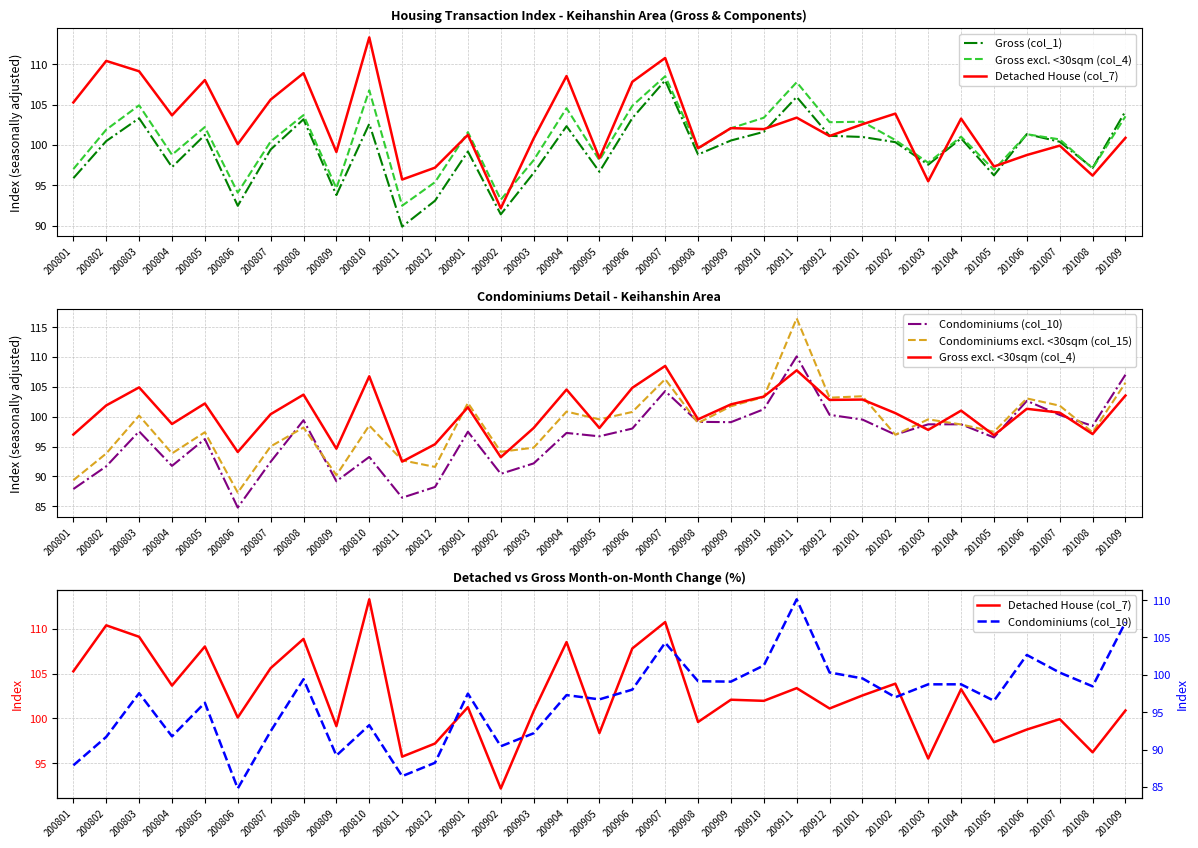

Reading left to right, transcribe all the data shown in this chart.

Gross (col_1): 95.9	100.5	103.3	97.2	101.2	92.5	99.4	103.2	93.8	102.6	89.9	93.1	99.2	91.4	96.5	102.3	96.7	103.3	108.0	98.8	100.5	101.6	105.9	101.1	101.0	100.3	97.5	100.8	96.2	101.3	100.4	97.2	104.2
Gross excl. <30sqm (col_4): 97.0	101.9	104.9	98.8	102.2	94.1	100.4	103.7	94.6	106.8	92.5	95.4	101.6	93.2	98.1	104.5	98.1	104.8	108.5	99.6	102.1	103.4	107.8	102.8	102.9	100.6	97.8	101.0	96.9	101.3	100.7	97.1	103.5
Detached House (col_7): 105.3	110.4	109.1	103.7	108.0	100.1	105.6	108.9	99.1	113.3	95.7	97.2	101.2	92.2	100.8	108.5	98.3	107.8	110.8	99.6	102.1	102.0	103.4	101.1	102.6	103.9	95.5	103.3	97.3	98.7	99.9	96.2	100.9
Condominiums (col_10): 87.9	91.7	97.5	91.8	96.3	84.8	92.4	99.4	89.2	93.3	86.4	88.2	97.5	90.4	92.2	97.3	96.7	98.0	104.3	99.1	99.1	101.2	110.1	100.3	99.5	97.0	98.7	98.7	96.5	102.7	100.3	98.5	107.0
Condominiums excl. <30sqm (col_15): 89.4	93.8	100.2	93.9	97.4	87.3	95.0	98.2	90.2	98.5	92.7	91.6	102.3	94.1	94.8	100.9	99.5	100.8	106.3	98.9	101.7	103.3	116.5	103.2	103.4	97.0	99.6	98.7	97.5	103.1	101.8	97.4	105.7